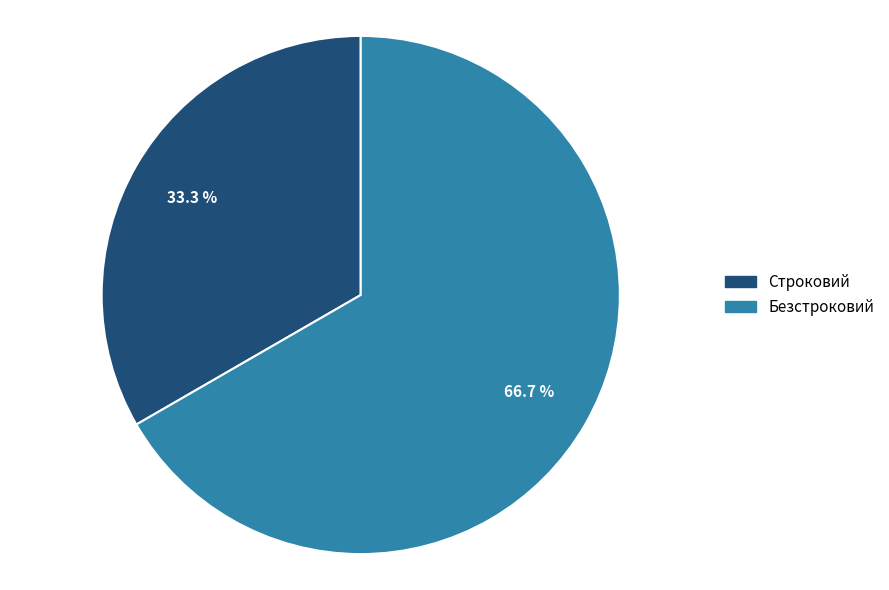

Does Безстроковий represent more than half of the total?

Yes